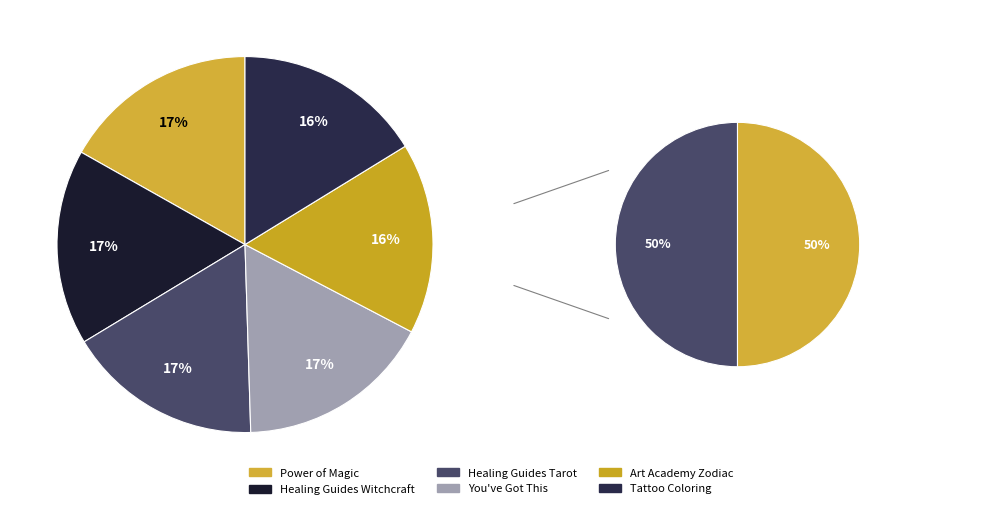

How many segments does this pie chart have?

6